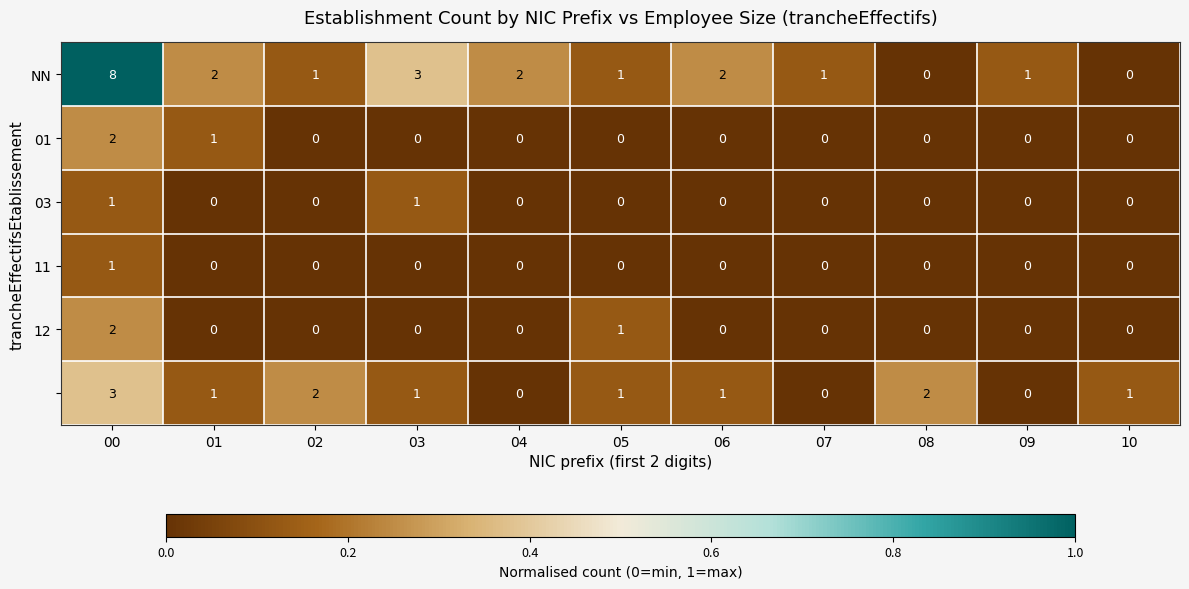

What is the greatest value displayed?

8